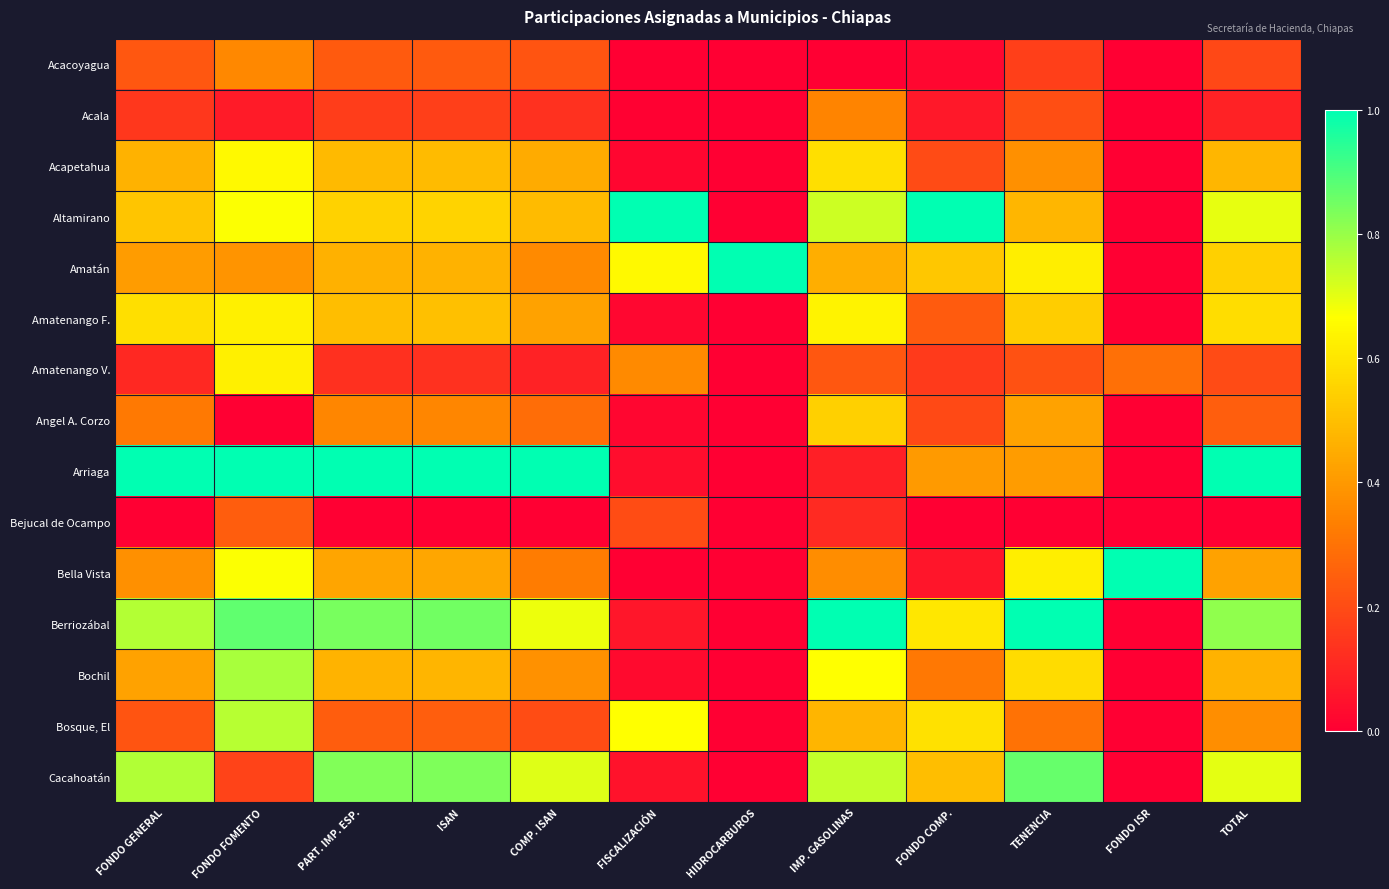

Reading left to right, transcribe all the data shown in this chart.

Acacoyagua: FONDO GENERAL=0.2	FONDO FOMENTO=0.4	PART. IMP. ESP.=0.2	ISAN=0.2	COMP. ISAN=0.2	FISCALIZACIÓN=0.0	HIDROCARBUROS=0.0	IMP. GASOLINAS=0.0	FONDO COMP.=0.0	TENENCIA=0.2	FONDO ISR=0.0	TOTAL=0.2
Acala: FONDO GENERAL=0.1	FONDO FOMENTO=0.1	PART. IMP. ESP.=0.2	ISAN=0.2	COMP. ISAN=0.1	FISCALIZACIÓN=0.0	HIDROCARBUROS=0.0	IMP. GASOLINAS=0.3	FONDO COMP.=0.1	TENENCIA=0.2	FONDO ISR=0.0	TOTAL=0.1
Acapetahua: FONDO GENERAL=0.5	FONDO FOMENTO=0.7	PART. IMP. ESP.=0.5	ISAN=0.5	COMP. ISAN=0.4	FISCALIZACIÓN=0.0	HIDROCARBUROS=0.0	IMP. GASOLINAS=0.6	FONDO COMP.=0.2	TENENCIA=0.4	FONDO ISR=0.0	TOTAL=0.5
Altamirano: FONDO GENERAL=0.5	FONDO FOMENTO=0.7	PART. IMP. ESP.=0.5	ISAN=0.6	COMP. ISAN=0.5	FISCALIZACIÓN=1.0	HIDROCARBUROS=0.0	IMP. GASOLINAS=0.7	FONDO COMP.=1.0	TENENCIA=0.5	FONDO ISR=0.0	TOTAL=0.7
Amatán: FONDO GENERAL=0.4	FONDO FOMENTO=0.4	PART. IMP. ESP.=0.5	ISAN=0.5	COMP. ISAN=0.4	FISCALIZACIÓN=0.7	HIDROCARBUROS=1.0	IMP. GASOLINAS=0.5	FONDO COMP.=0.5	TENENCIA=0.6	FONDO ISR=0.0	TOTAL=0.5
Amatenango F.: FONDO GENERAL=0.6	FONDO FOMENTO=0.6	PART. IMP. ESP.=0.5	ISAN=0.5	COMP. ISAN=0.4	FISCALIZACIÓN=0.0	HIDROCARBUROS=0.0	IMP. GASOLINAS=0.6	FONDO COMP.=0.2	TENENCIA=0.5	FONDO ISR=0.0	TOTAL=0.6
Amatenango V.: FONDO GENERAL=0.1	FONDO FOMENTO=0.6	PART. IMP. ESP.=0.1	ISAN=0.1	COMP. ISAN=0.1	FISCALIZACIÓN=0.4	HIDROCARBUROS=0.0	IMP. GASOLINAS=0.2	FONDO COMP.=0.2	TENENCIA=0.2	FONDO ISR=0.3	TOTAL=0.2
Angel A. Corzo: FONDO GENERAL=0.3	FONDO FOMENTO=0.0	PART. IMP. ESP.=0.4	ISAN=0.4	COMP. ISAN=0.3	FISCALIZACIÓN=0.0	HIDROCARBUROS=0.0	IMP. GASOLINAS=0.5	FONDO COMP.=0.2	TENENCIA=0.4	FONDO ISR=0.0	TOTAL=0.2
Arriaga: FONDO GENERAL=1.0	FONDO FOMENTO=1.0	PART. IMP. ESP.=1.0	ISAN=1.0	COMP. ISAN=1.0	FISCALIZACIÓN=0.0	HIDROCARBUROS=0.0	IMP. GASOLINAS=0.1	FONDO COMP.=0.4	TENENCIA=0.4	FONDO ISR=0.0	TOTAL=1.0
Bejucal de Ocampo: FONDO GENERAL=0.0	FONDO FOMENTO=0.2	PART. IMP. ESP.=0.0	ISAN=0.0	COMP. ISAN=0.0	FISCALIZACIÓN=0.2	HIDROCARBUROS=0.0	IMP. GASOLINAS=0.1	FONDO COMP.=0.0	TENENCIA=0.0	FONDO ISR=0.0	TOTAL=0.0
Bella Vista: FONDO GENERAL=0.4	FONDO FOMENTO=0.7	PART. IMP. ESP.=0.4	ISAN=0.4	COMP. ISAN=0.3	FISCALIZACIÓN=0.0	HIDROCARBUROS=0.0	IMP. GASOLINAS=0.4	FONDO COMP.=0.1	TENENCIA=0.6	FONDO ISR=1.0	TOTAL=0.4
Berriozábal: FONDO GENERAL=0.8	FONDO FOMENTO=0.9	PART. IMP. ESP.=0.8	ISAN=0.8	COMP. ISAN=0.7	FISCALIZACIÓN=0.1	HIDROCARBUROS=0.0	IMP. GASOLINAS=1.0	FONDO COMP.=0.6	TENENCIA=1.0	FONDO ISR=0.0	TOTAL=0.8
Bochil: FONDO GENERAL=0.4	FONDO FOMENTO=0.8	PART. IMP. ESP.=0.5	ISAN=0.5	COMP. ISAN=0.4	FISCALIZACIÓN=0.0	HIDROCARBUROS=0.0	IMP. GASOLINAS=0.7	FONDO COMP.=0.3	TENENCIA=0.6	FONDO ISR=0.0	TOTAL=0.5
Bosque, El: FONDO GENERAL=0.2	FONDO FOMENTO=0.8	PART. IMP. ESP.=0.2	ISAN=0.2	COMP. ISAN=0.2	FISCALIZACIÓN=0.7	HIDROCARBUROS=0.0	IMP. GASOLINAS=0.5	FONDO COMP.=0.6	TENENCIA=0.3	FONDO ISR=0.0	TOTAL=0.4
Cacahoatán: FONDO GENERAL=0.8	FONDO FOMENTO=0.2	PART. IMP. ESP.=0.8	ISAN=0.8	COMP. ISAN=0.7	FISCALIZACIÓN=0.0	HIDROCARBUROS=0.0	IMP. GASOLINAS=0.7	FONDO COMP.=0.5	TENENCIA=0.9	FONDO ISR=0.0	TOTAL=0.7